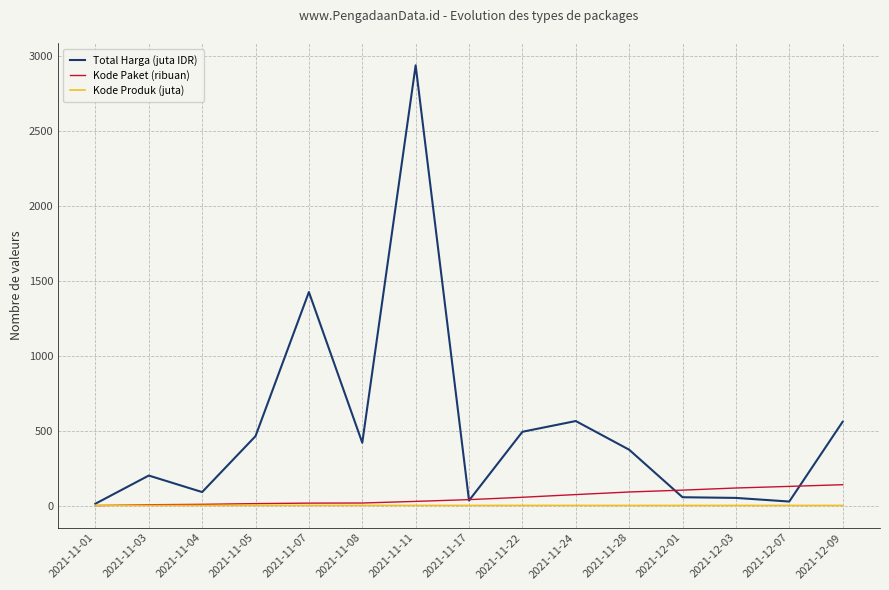

Which series has the widest spread of values?

Total Harga (juta IDR)